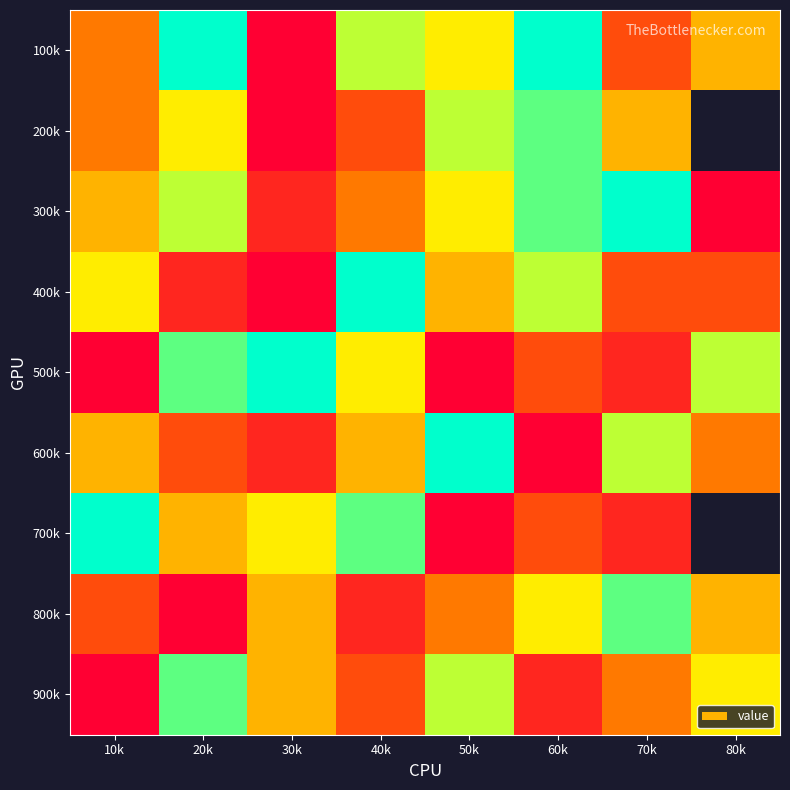

List the series in order of their peak value, lowest first.

200k, 800k, 900k, 100k, 300k, 400k, 500k, 600k, 700k